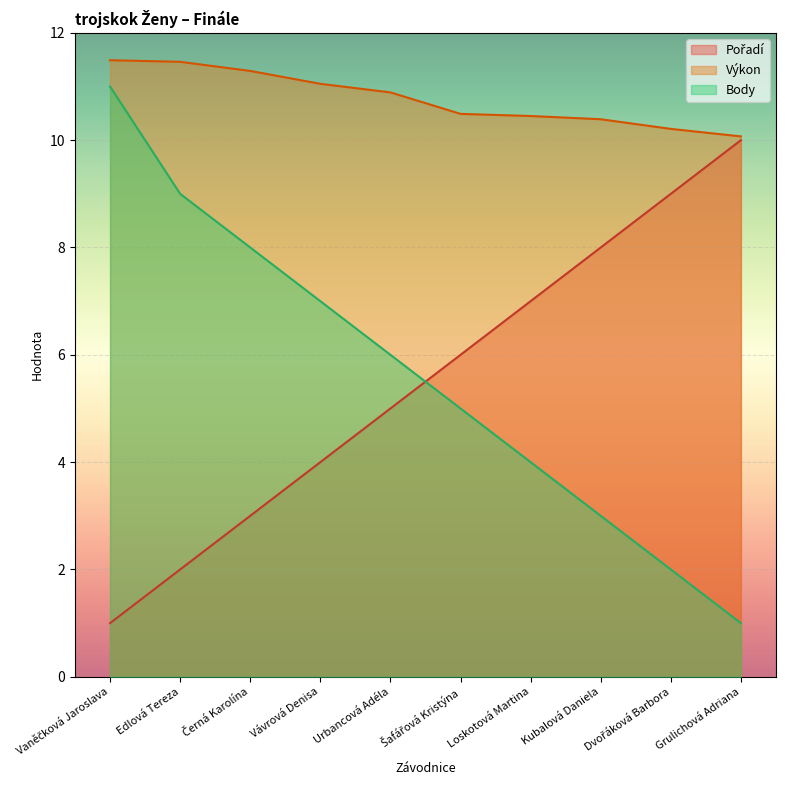

Reading right to left, transcribe all the data shown in this chart.

Pořadí: 10.0	9.0	8.0	7.0	6.0	5.0	4.0	3.0	2.0	1.0
Výkon: 10.1	10.2	10.4	10.4	10.5	10.9	11.1	11.3	11.5	11.5
Body: 1.0	2.0	3.0	4.0	5.0	6.0	7.0	8.0	9.0	11.0